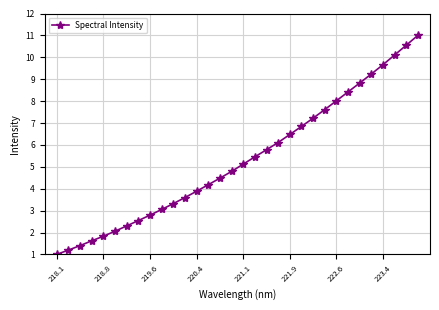

What is the greatest value displayed?

11.0